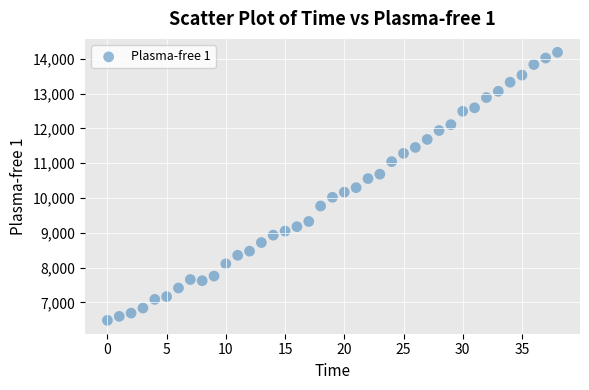

What is the range of Y values (max minus min)?

7700